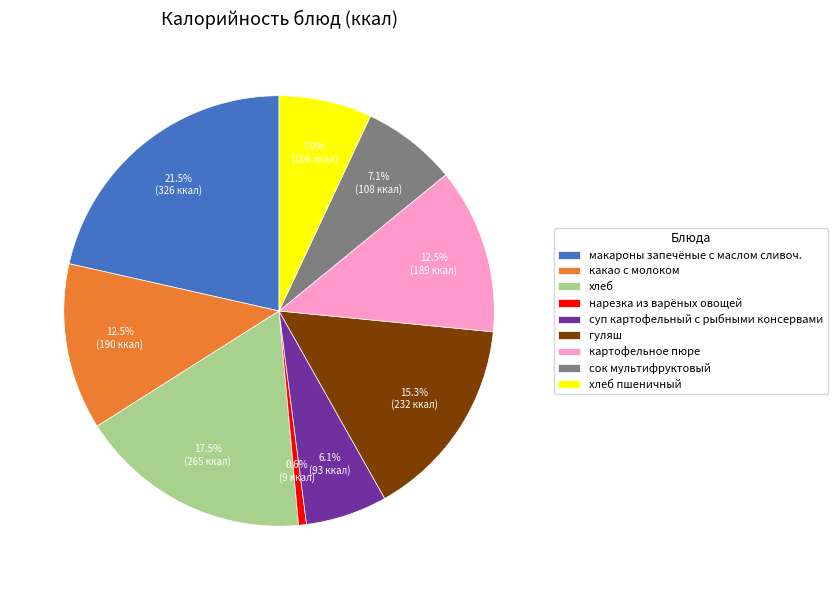

Between нарезка из варёных овощей and хлеб, which is larger?

хлеб